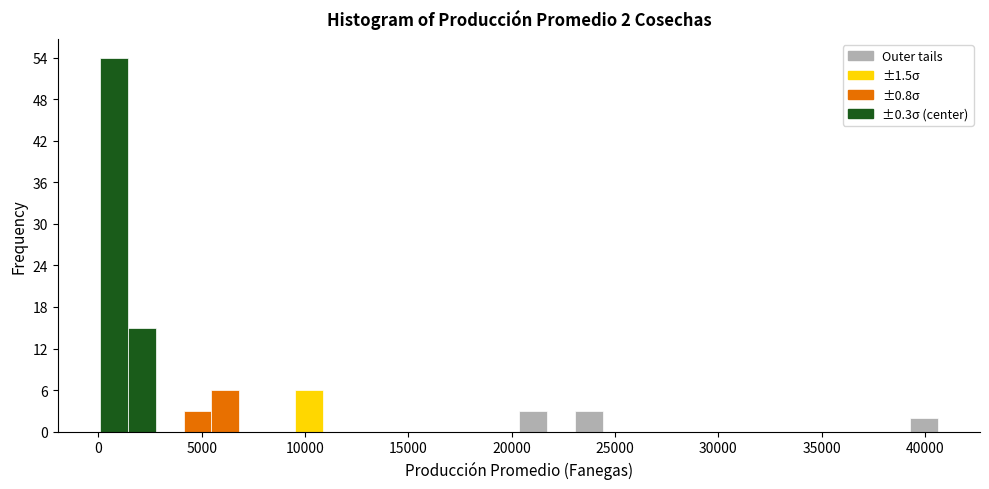

Around what value on the x-axis is the tallest bar? Give the approximate position of its centre, as read against the axis.

500